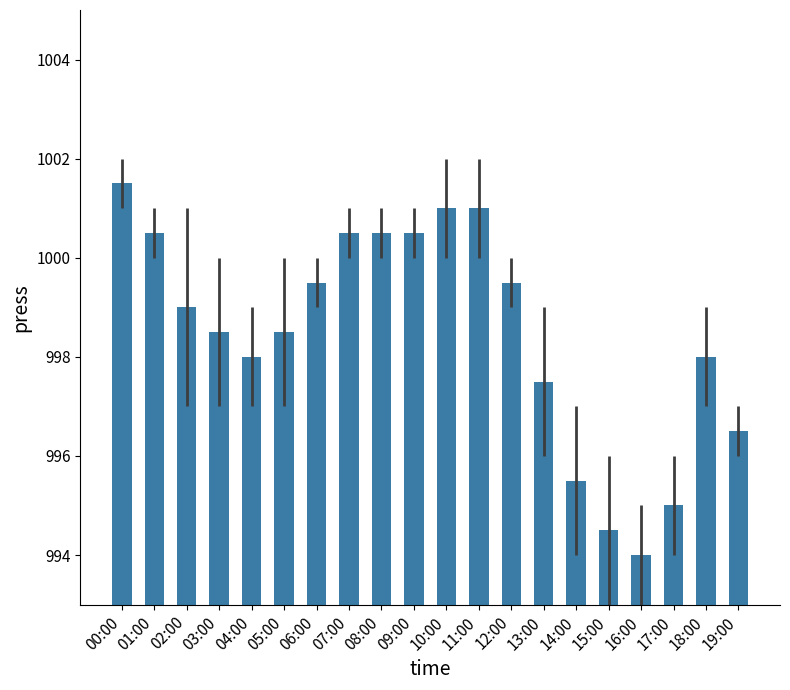

What is the difference between the values at 15:00 and 02:00?

4.5